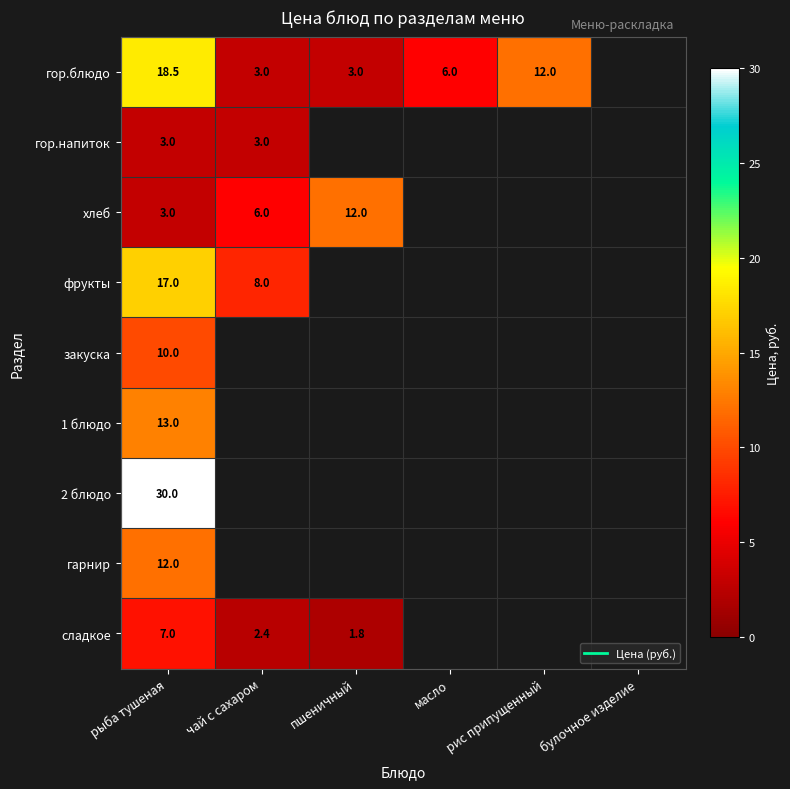

Which label corresponds to the smallest value in the chart?

булочное изделие